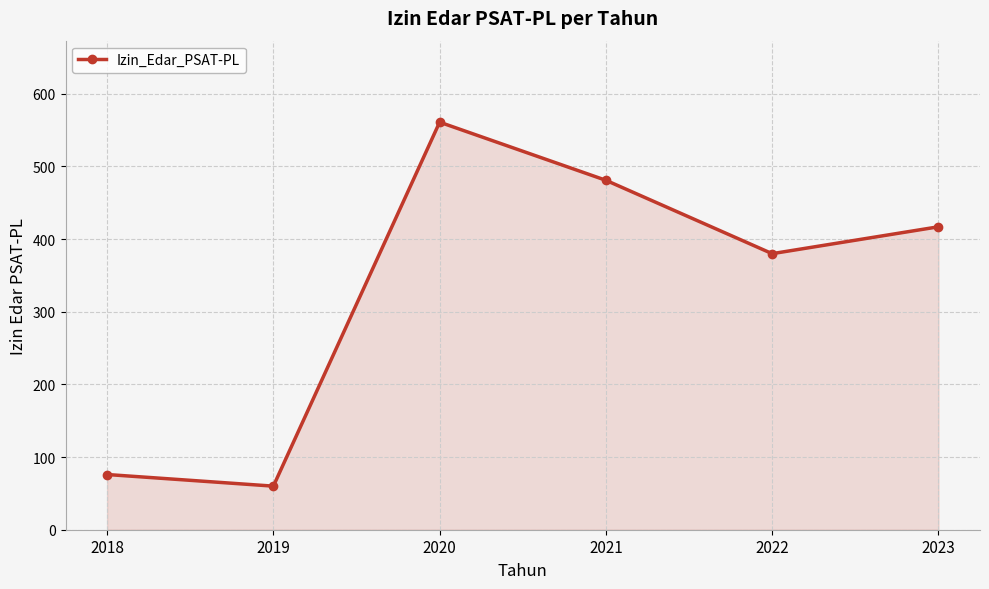

Is it true that the value at 2023 is 618?

False